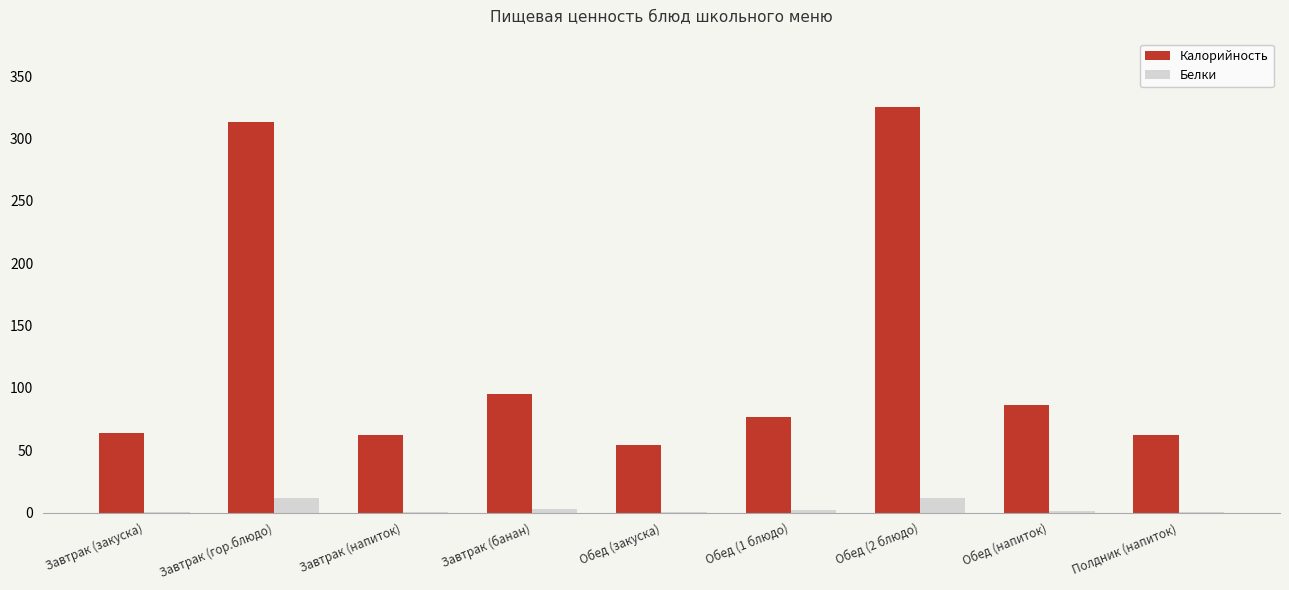

Which series changed the most between Обед (2 блюдо) and Обед (напиток)?

Калорийность